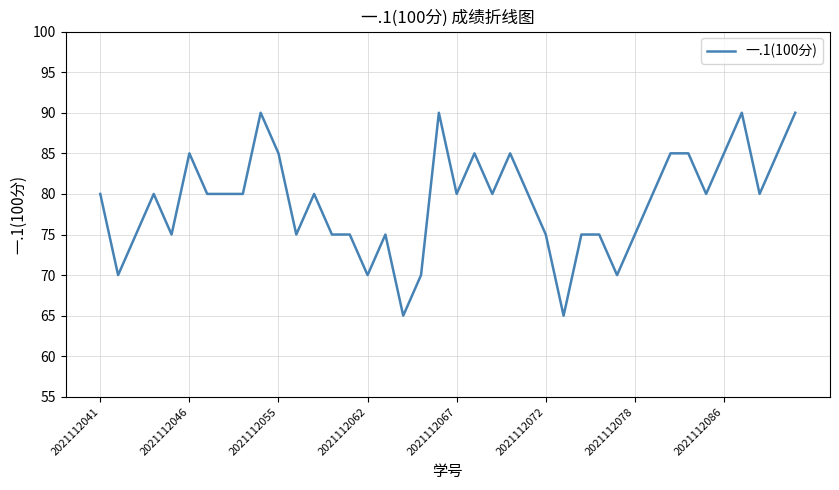

Reading left to right, transcribe all the data shown in this chart.

80	70	75	80	75	85	80	80	80	90	85	75	80	75	75	70	75	65	70	90	80	85	80	85	80	75	65	75	75	70	75	80	85	85	80	85	90	80	85	90